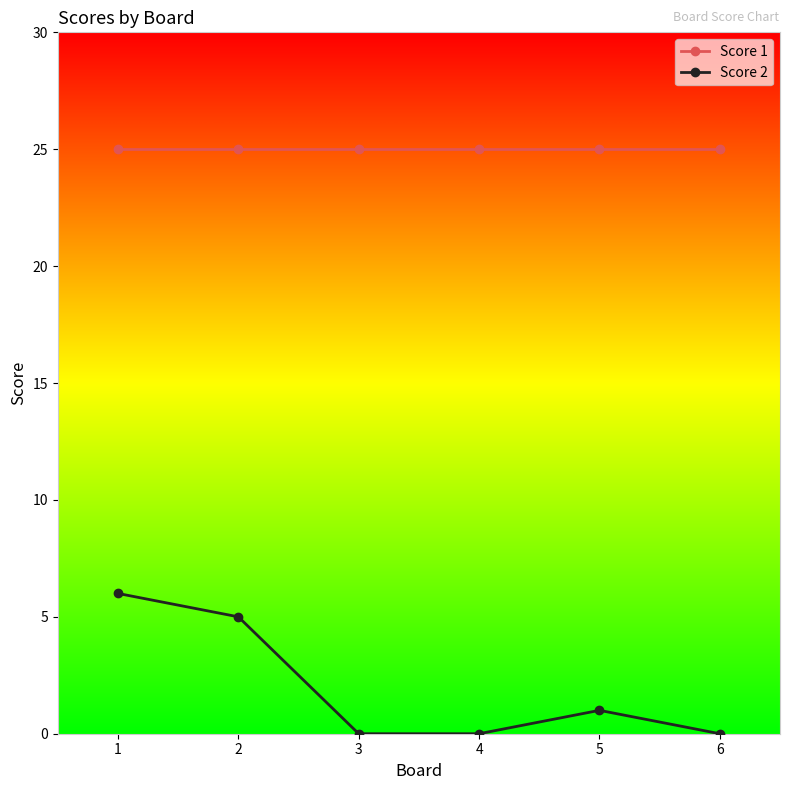

The Score 1 series shows 25 at 6. True or false?

True